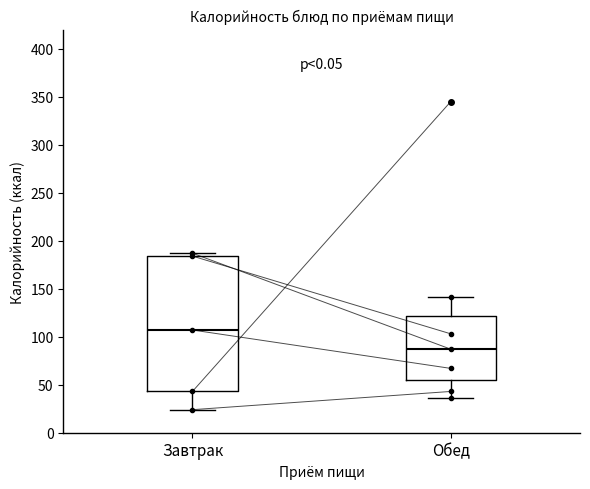

Which box is the tallest, from its lower edge to its upper edge?

Завтрак